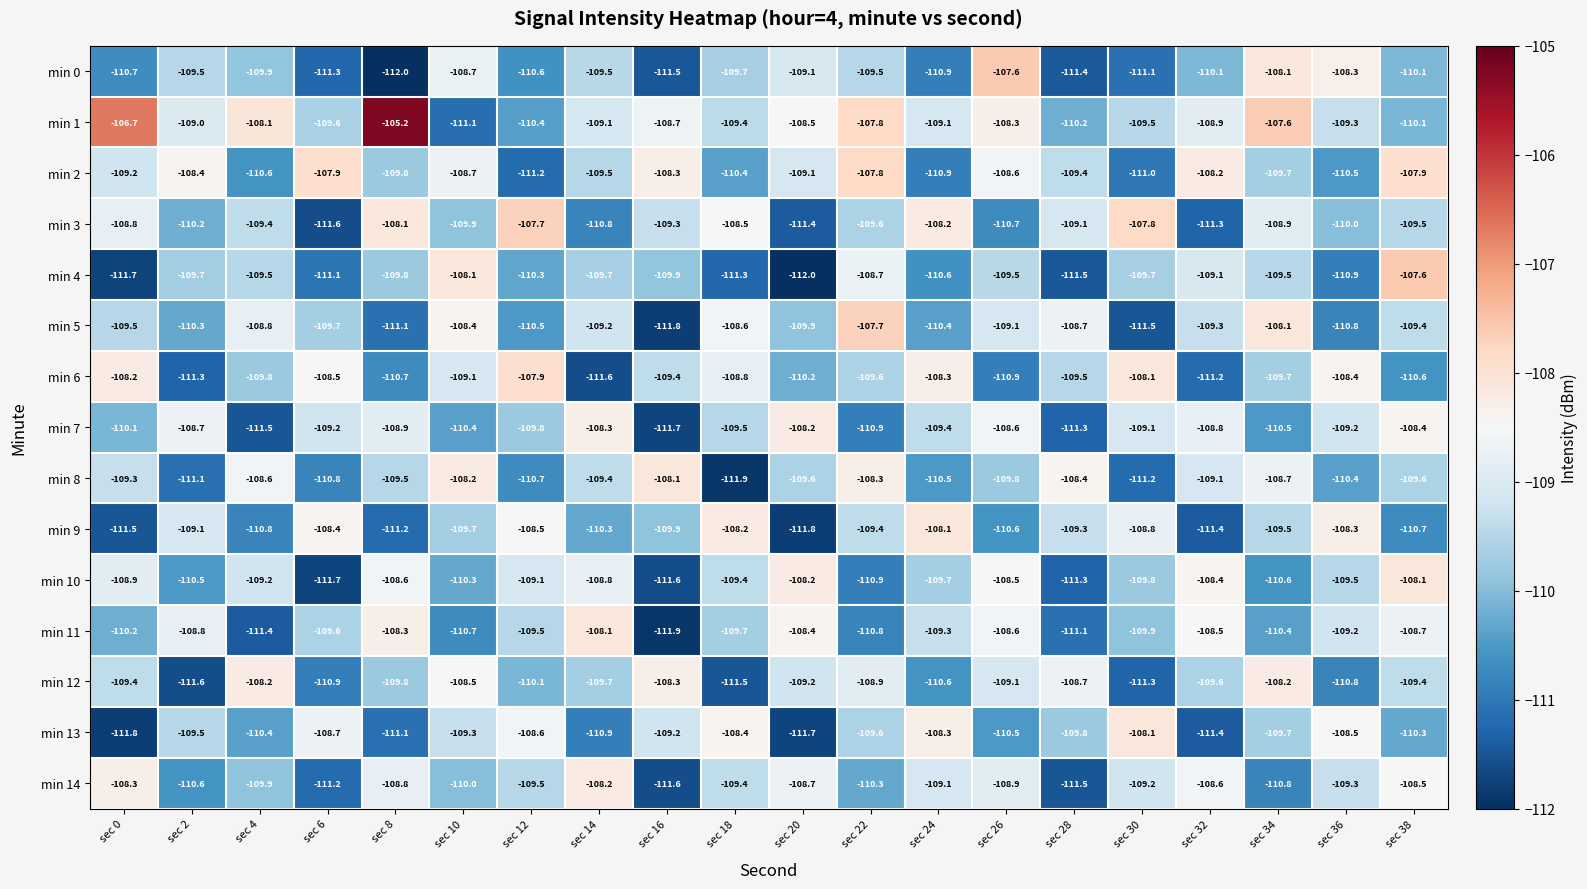

What is the difference between the second highest and second lowest values in the min 9 series?

3.3